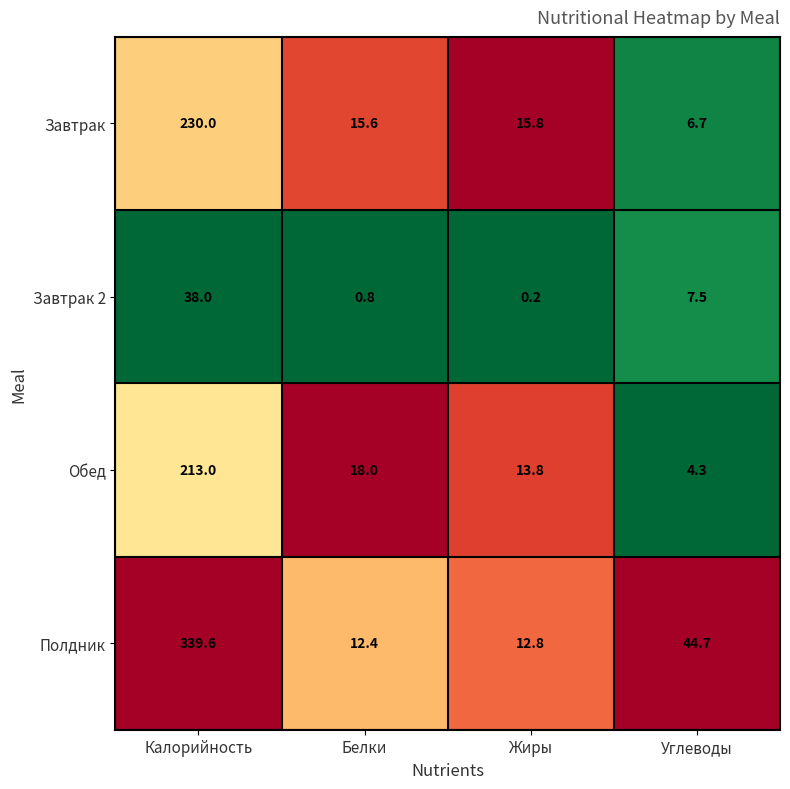

Reading left to right, list all the values displayed in this chart.

Завтрак: 230.0	15.6	15.8	6.7
Завтрак 2: 38.0	0.8	0.2	7.5
Обед: 213.0	18.0	13.8	4.3
Полдник: 339.6	12.4	12.8	44.7